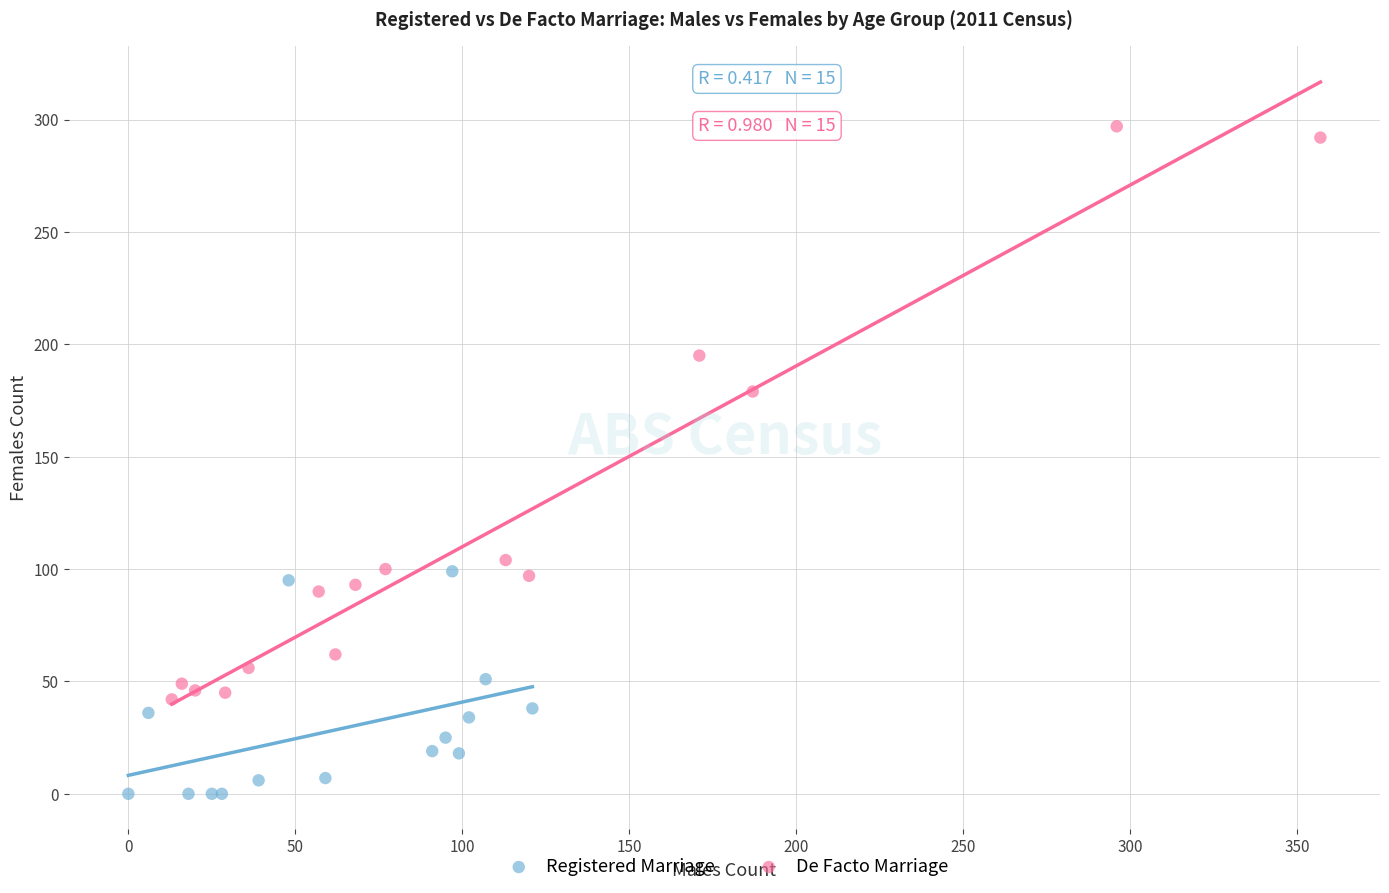

Which series has the largest Y range (max minus min)?

De Facto Marriage